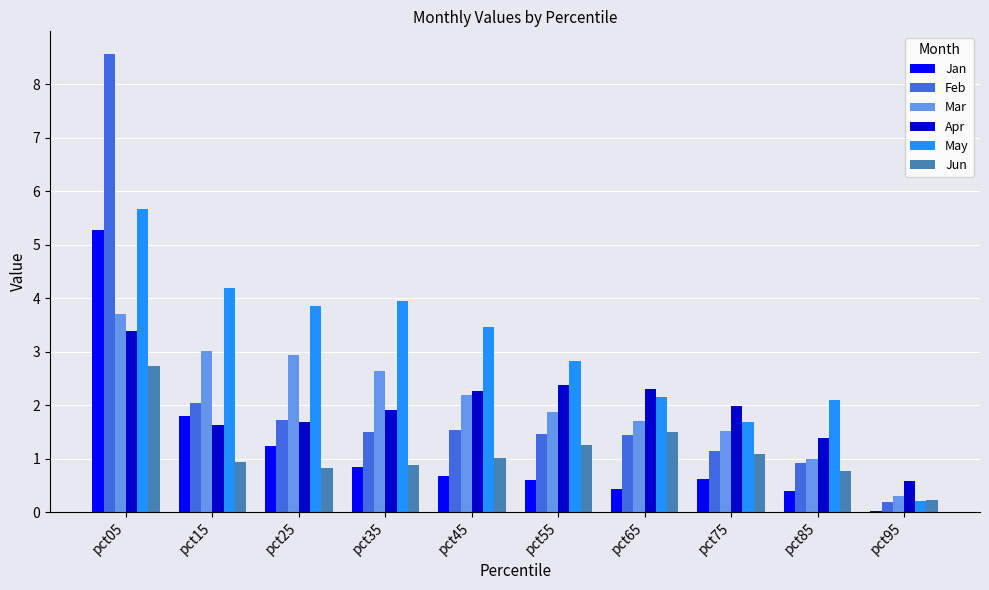

Is it true that Mar equals 0.5 at pct55?

False